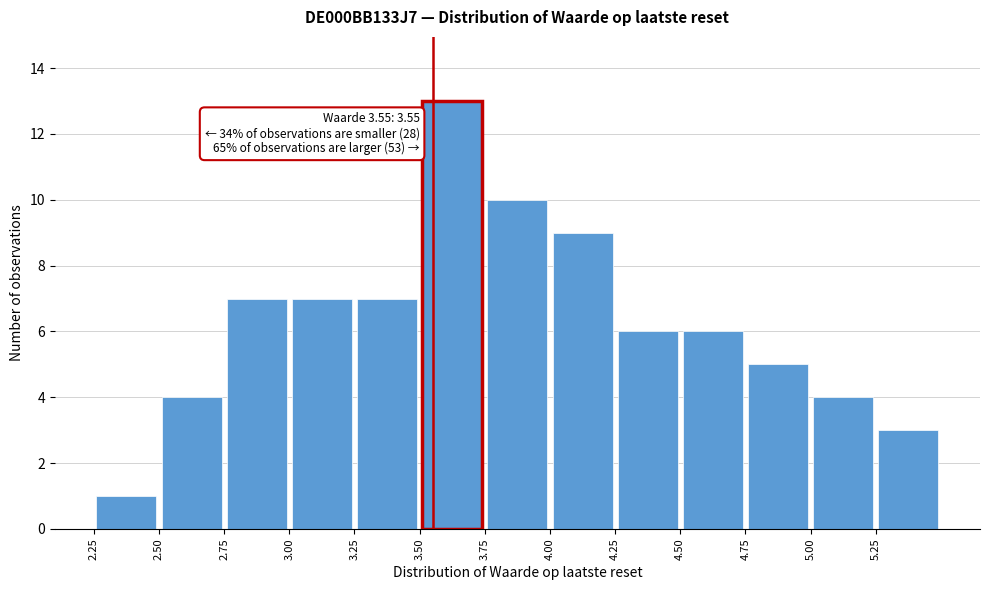

Which range on the x-axis has the tallest bar?

3.50 to 3.75